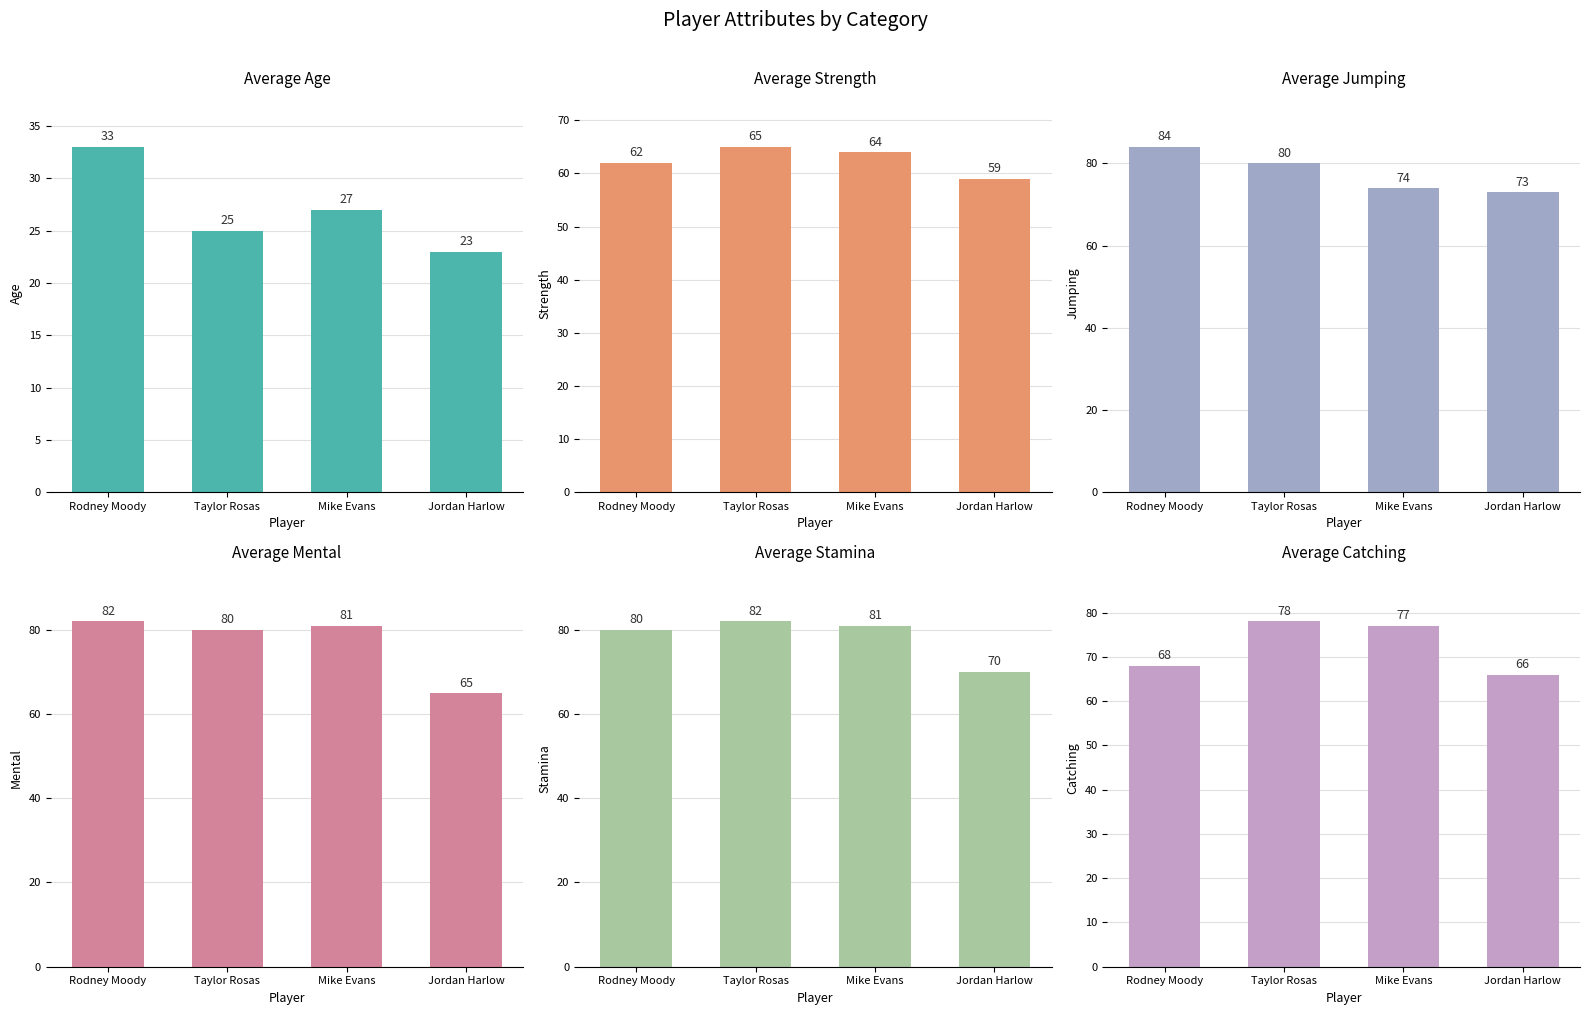

What is the label of the 1st bar from the left?

Rodney Moody